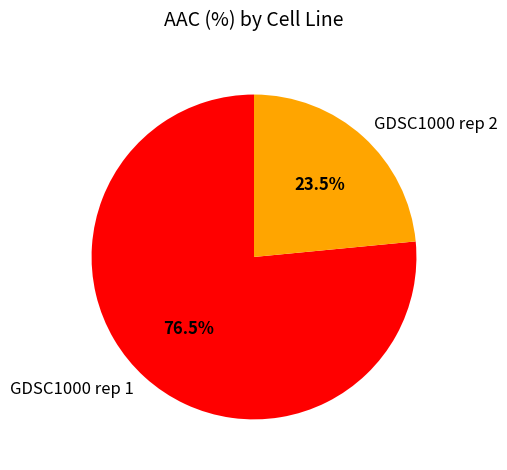

What is the ratio of the value at GDSC1000 rep 2 to the value at GDSC1000 rep 1?

0.3